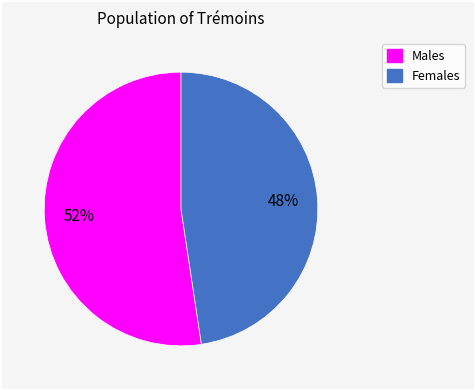

To the nearest percent, what is the average slice percentage?

50%